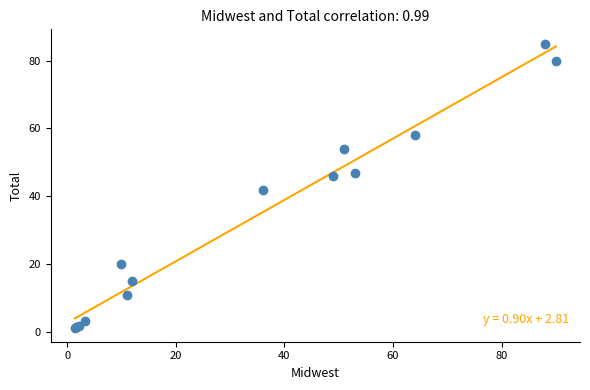

What Y value in the scatter plot is closest to 43?

42.0